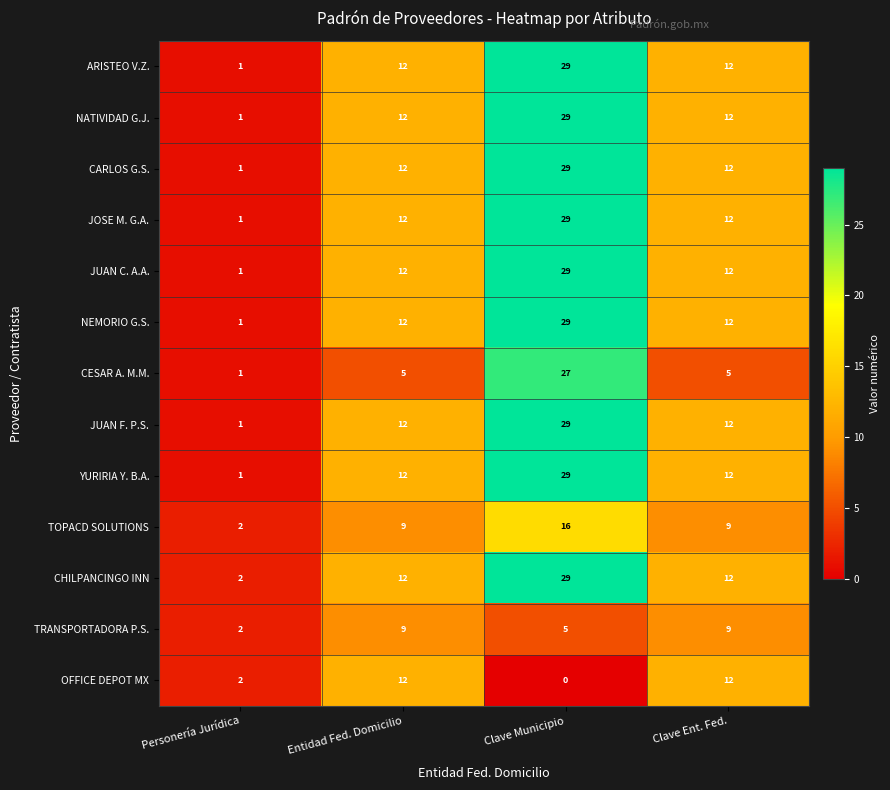

How many series are shown in this chart?

13